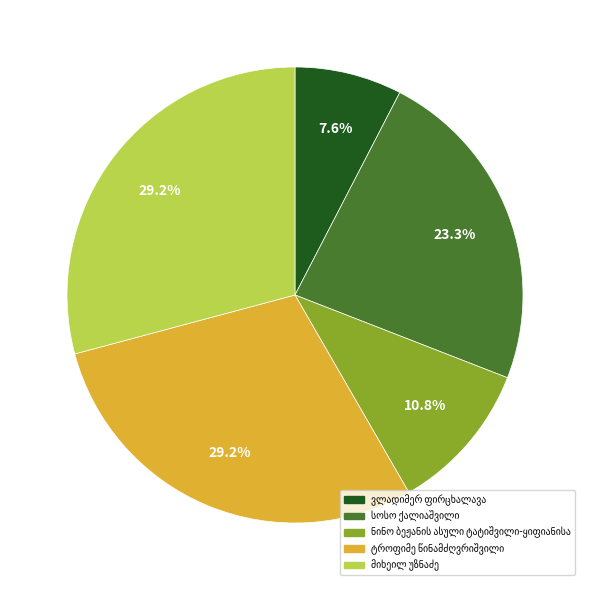

Does any single category account for the majority?

No